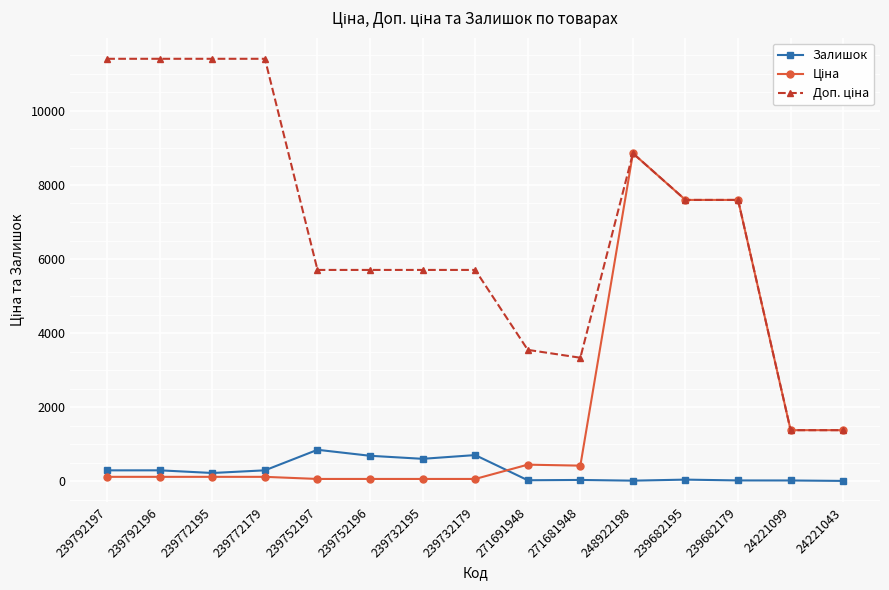

Count the number of categories in the chart.

15